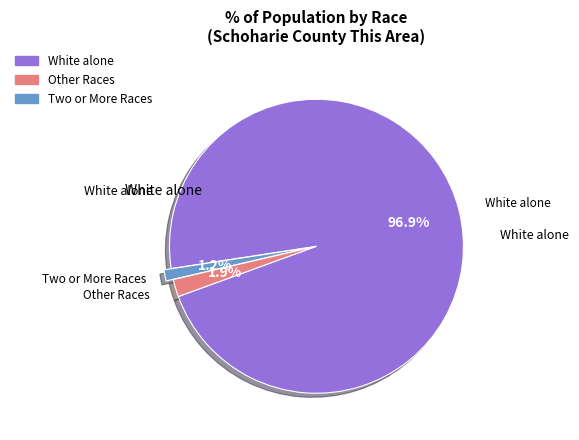

Is there any slice that represents more than half of the pie?

Yes